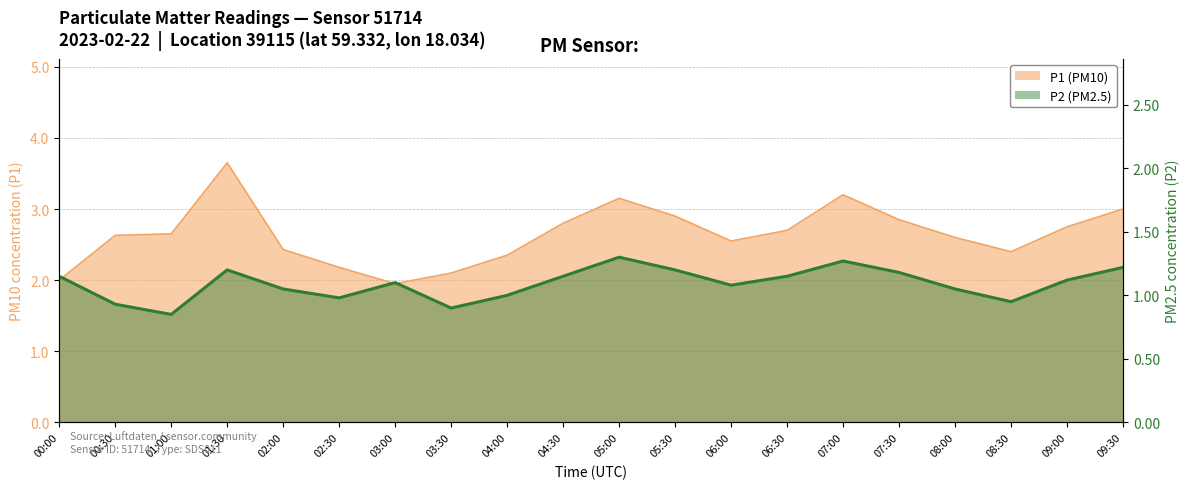

What is the difference between the P1 values at 09:30 and 08:30?

0.6